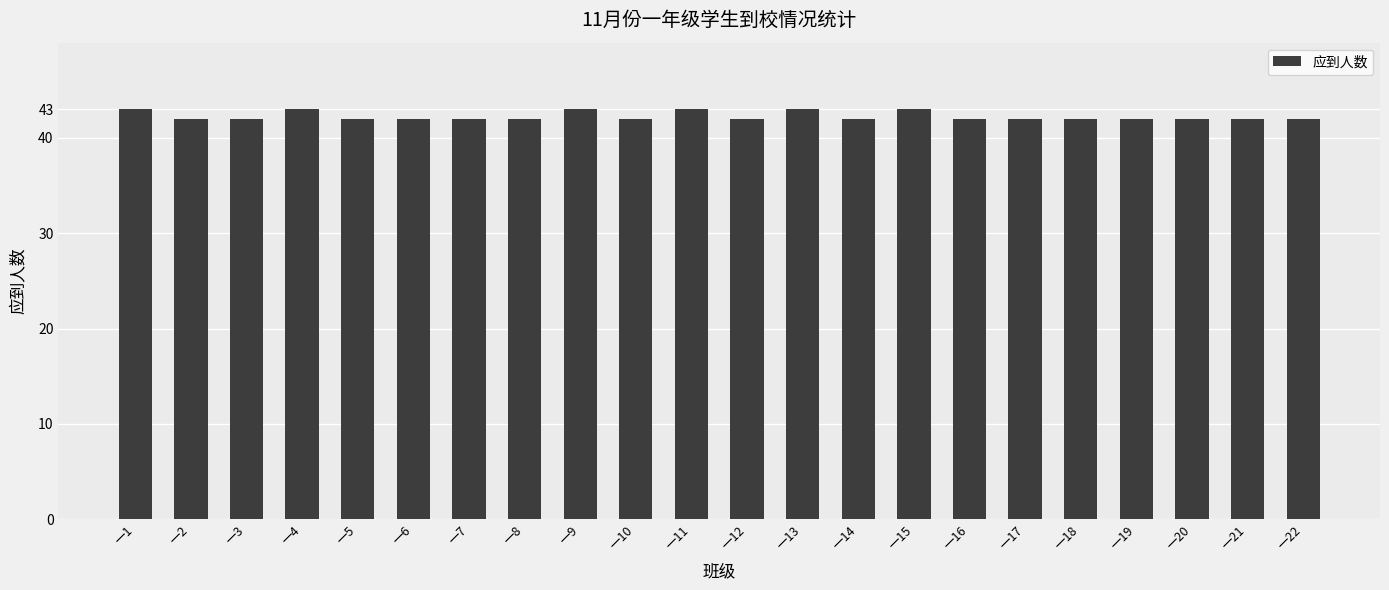

What is the sum of the values at 一22 and 一4?

85